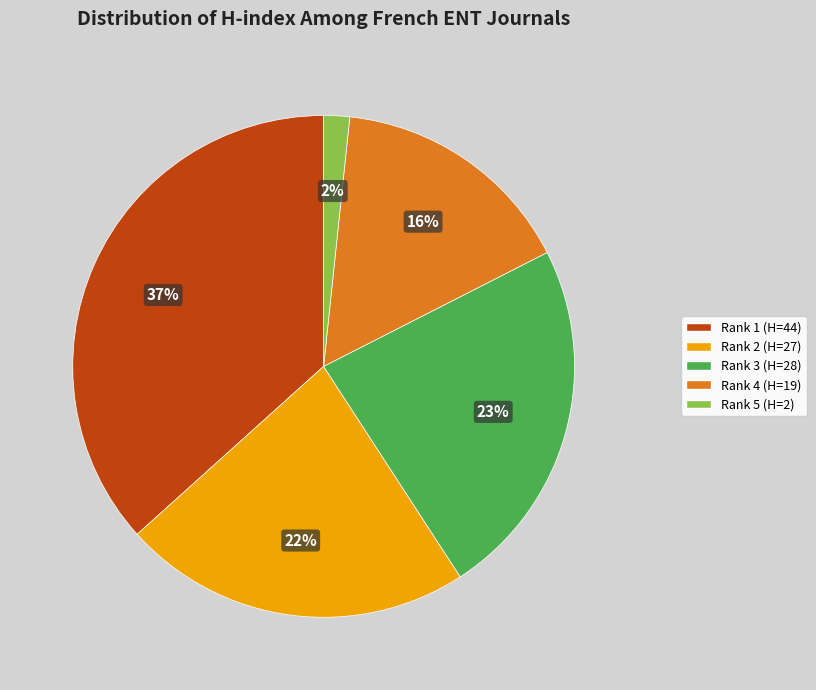

To the nearest percent, what is the average slice percentage?

20%